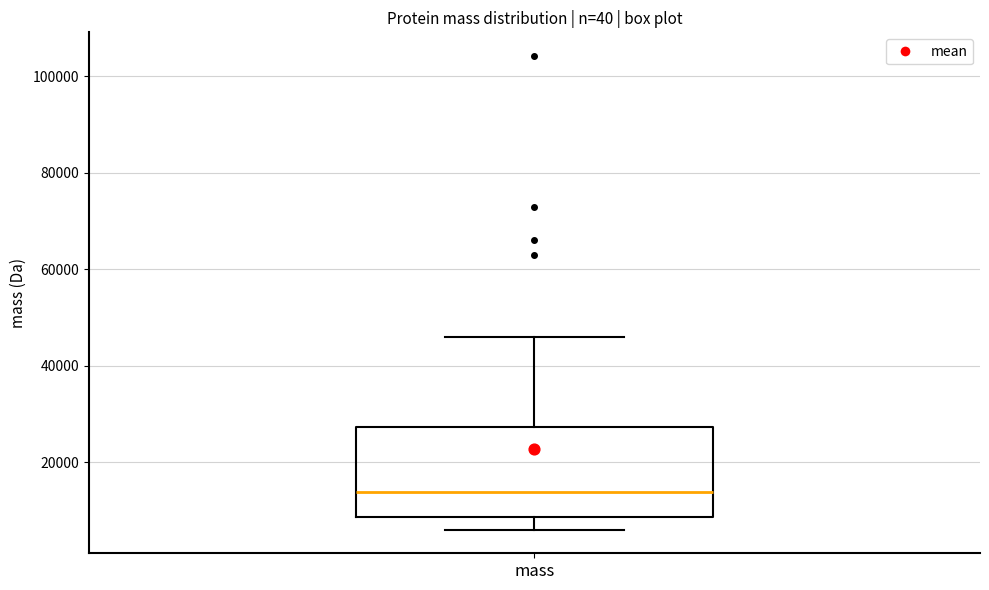

Where is the lower edge of the box for mass on the y-axis? The values are not printed on the chart, so give them approximately, as read against the axis.

8000